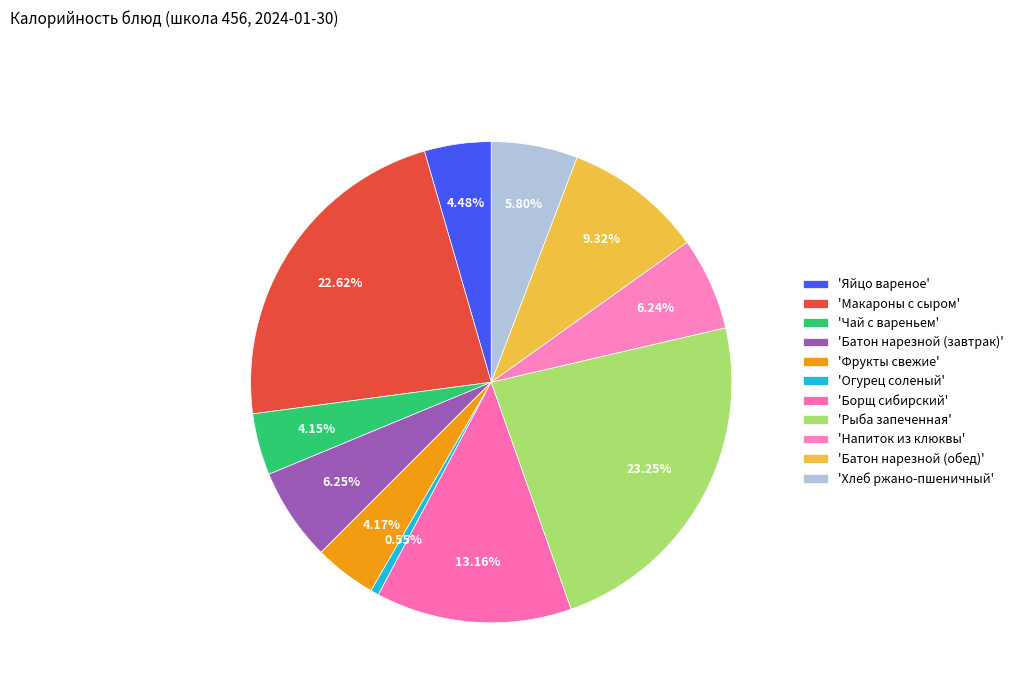

How many segments does this pie chart have?

11